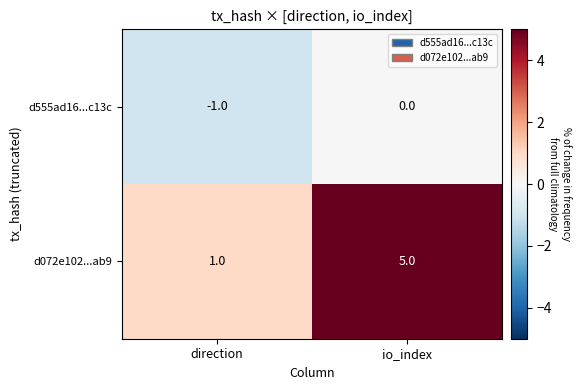

At how many categories does at least one series exceed 0?

2